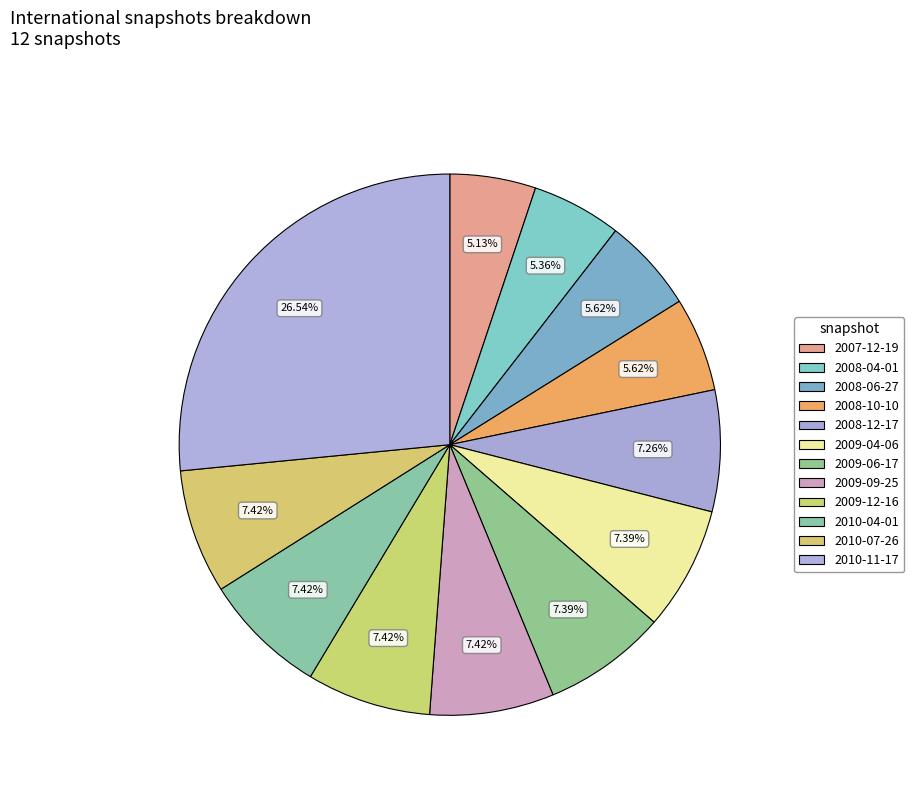

To the nearest percent, what is the average slice percentage?

8%